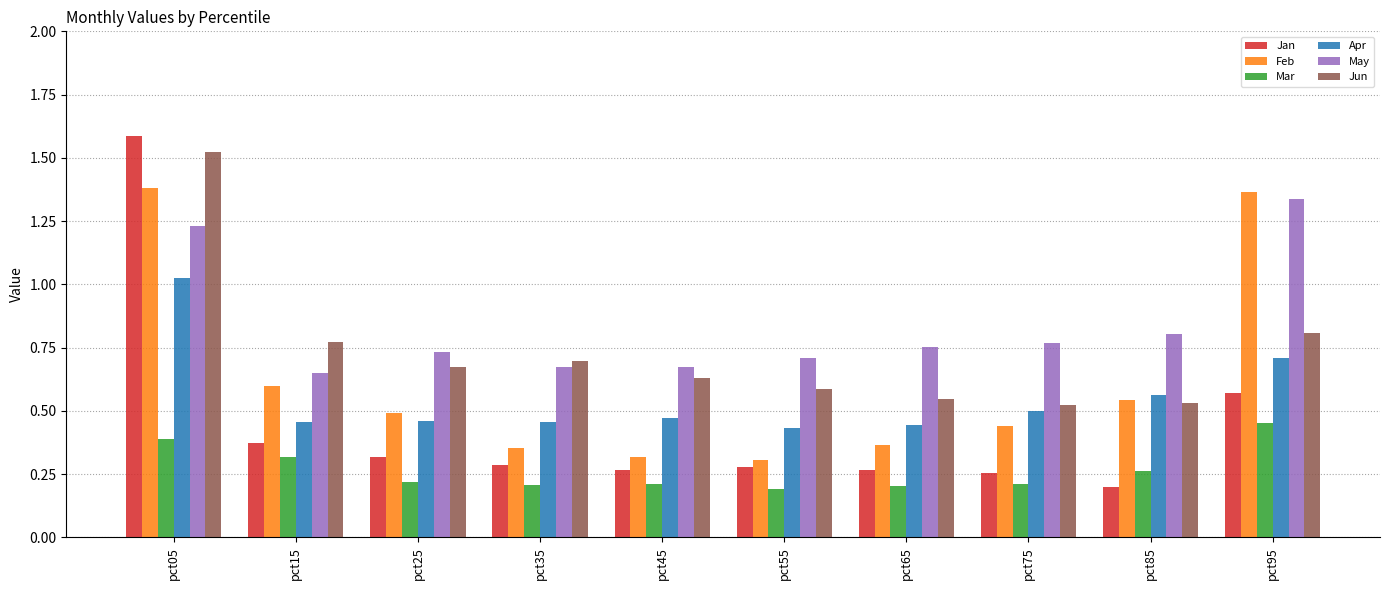

The Jan series shows 0.3 at pct65. True or false?

True